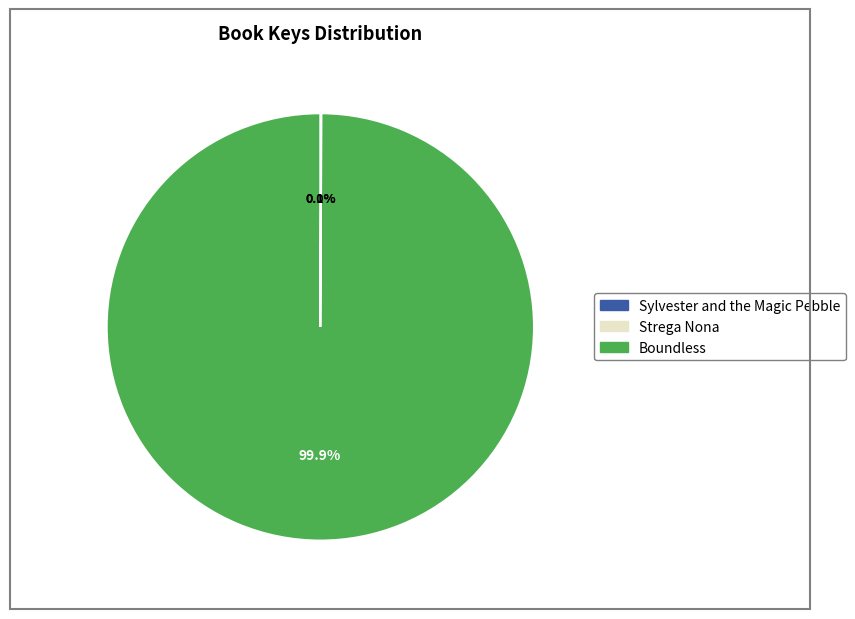

Is there any slice that represents more than half of the pie?

Yes